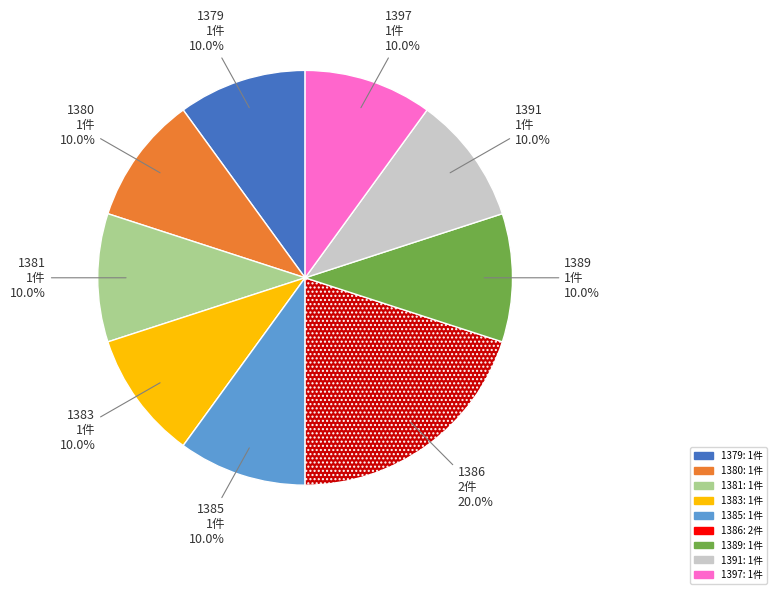

To the nearest percent, what percentage of the pie is 1391?

10%